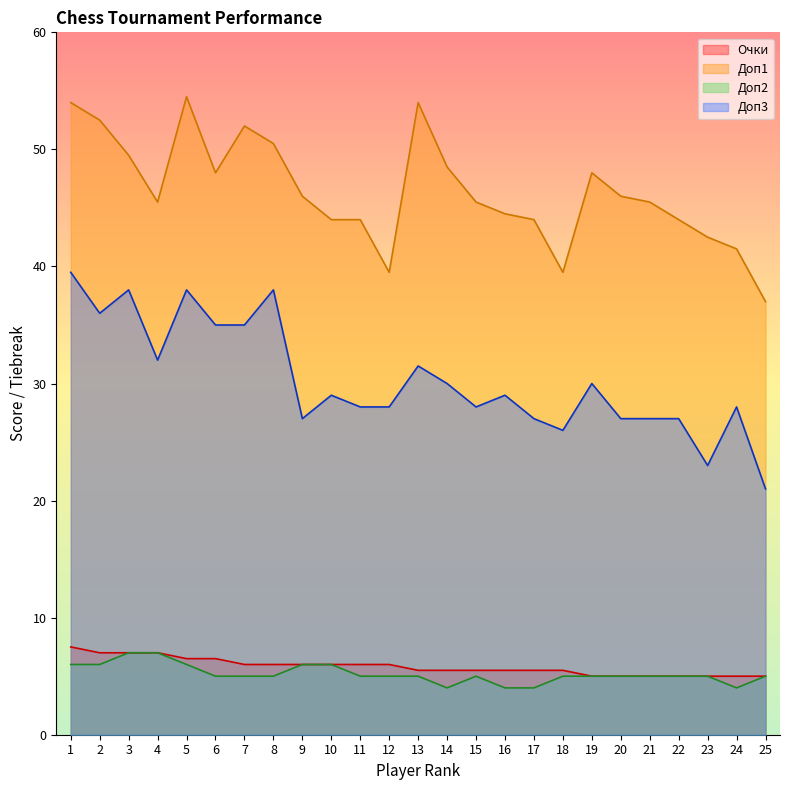

True or false: Доп2 and Доп1 cross at least once.

False